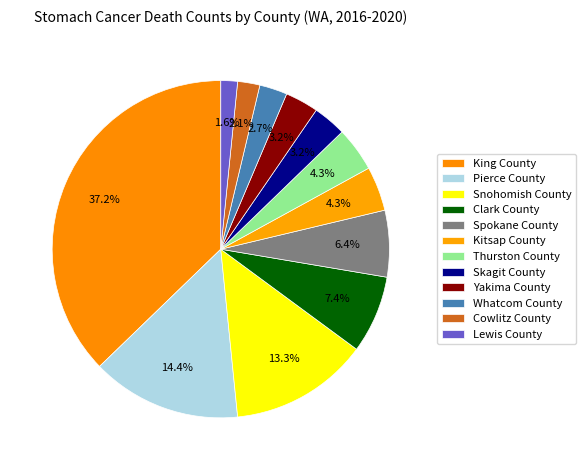

To the nearest percent, what percentage of the pie is Clark County?

7%